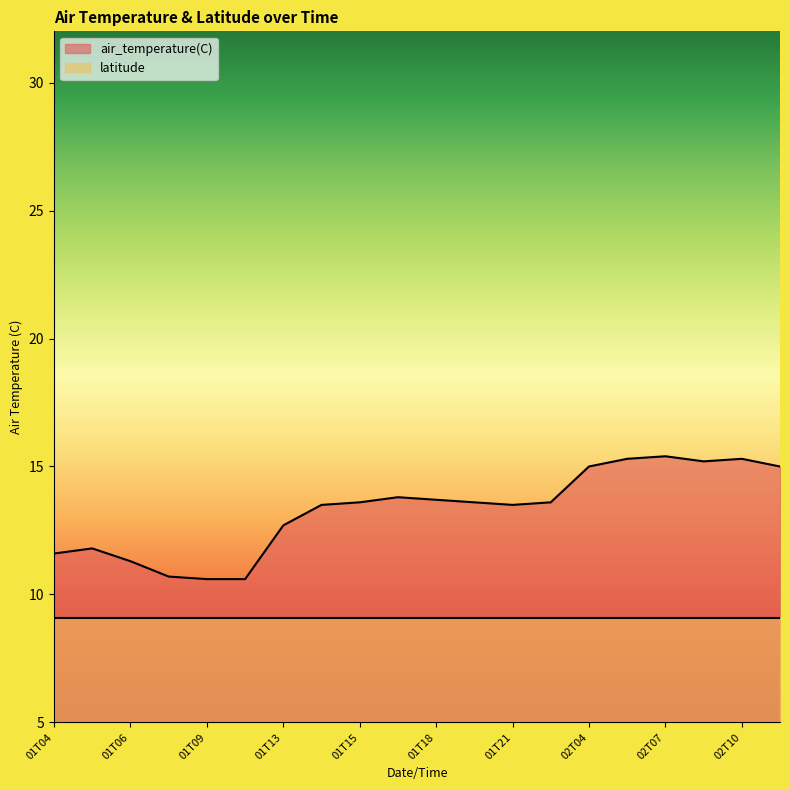

Rank the categories by value from highest to lowest.

02T07, 02T06, 02T10, 02T08, 02T04, 02T11, 01T16, 01T18, 01T15, 01T20, 01T23, 01T14, 01T21, 01T13, 01T05, 01T04, 01T06, 01T07, 01T09, 01T10